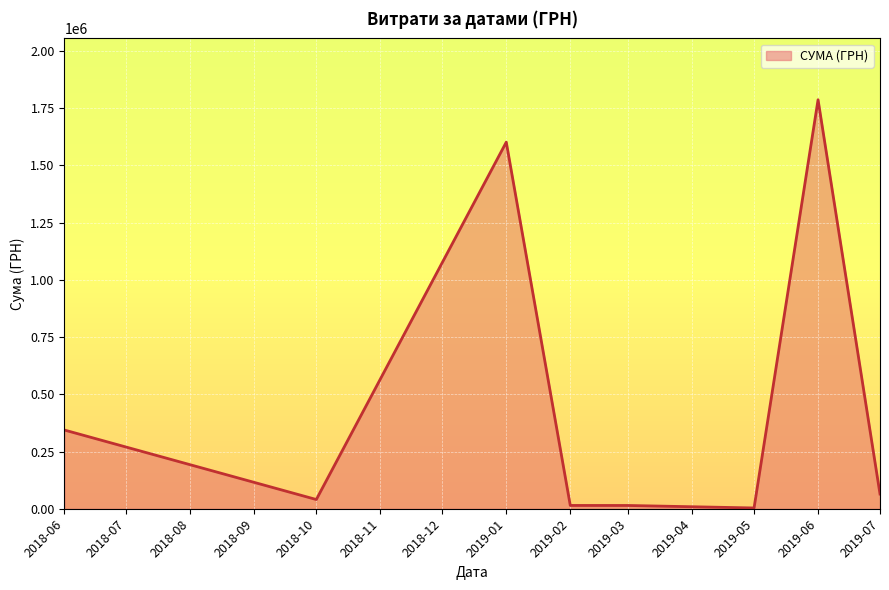

Between 2019-06 and 2019-07, which is larger?

2019-06